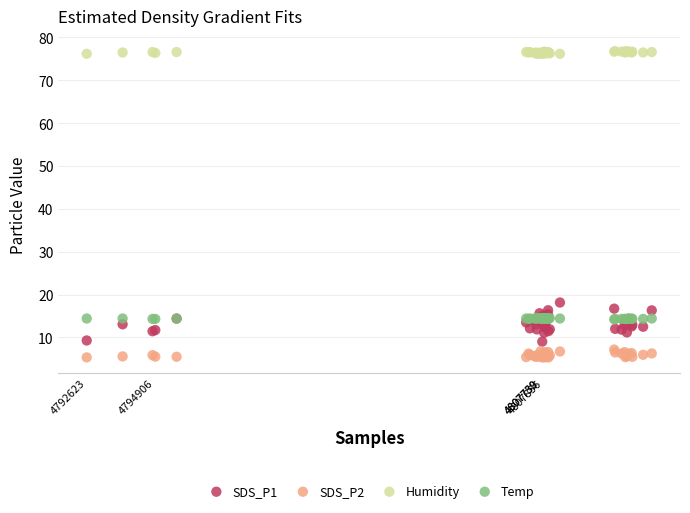

Across all series, what Y value is closest to 41?

18.1